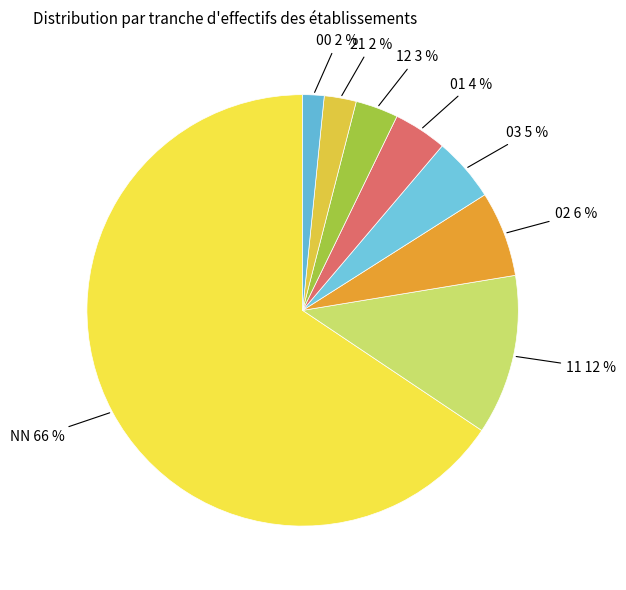

How many slices are in this pie chart?

8